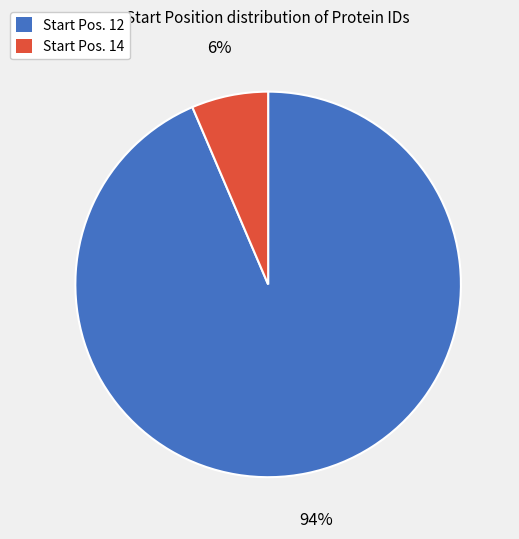

Count the number of slices in the pie.

2